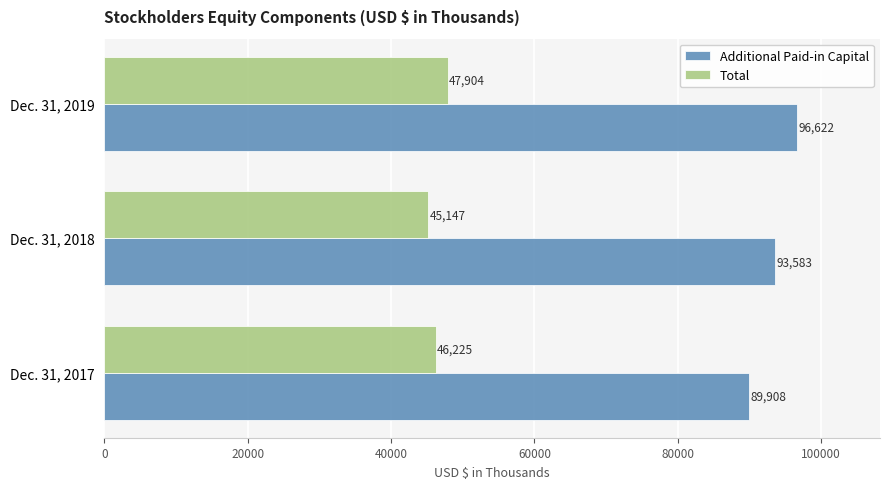

Which category has the highest value in the Total series?

Dec. 31, 2019